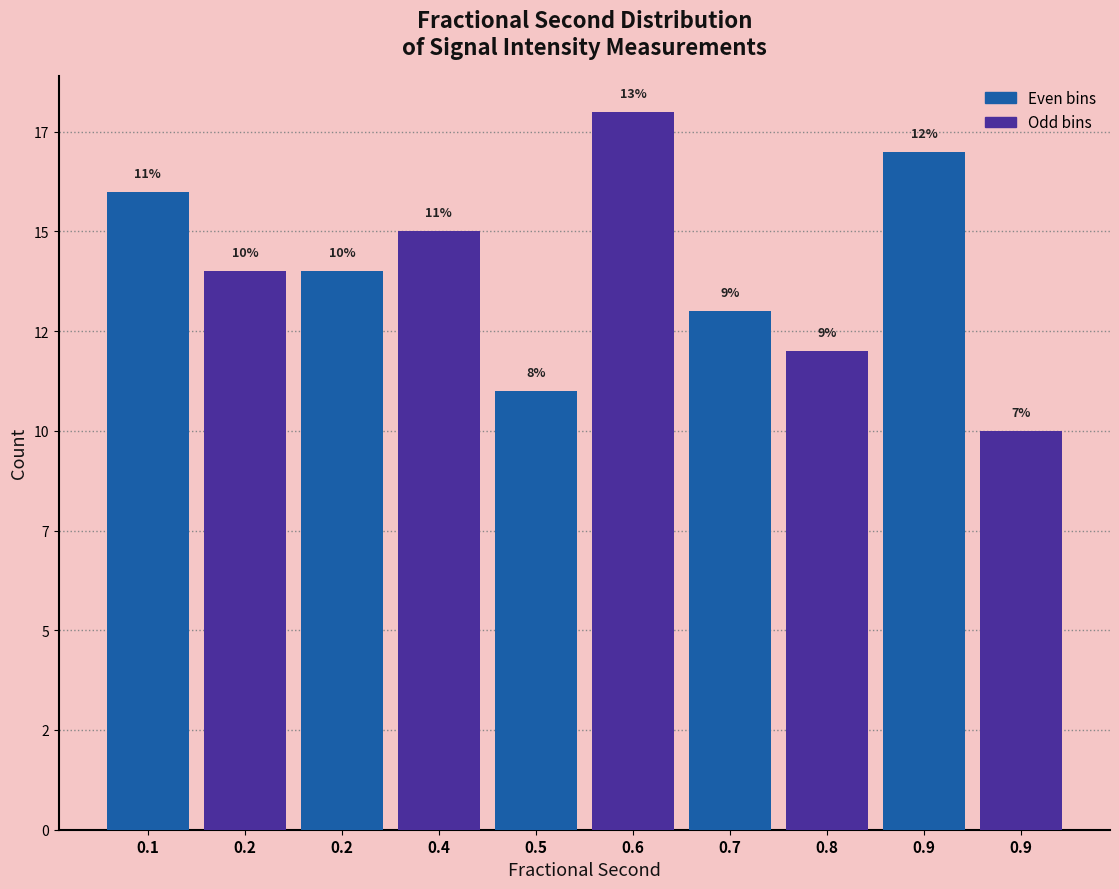

Does the chart contain any negative values?

No